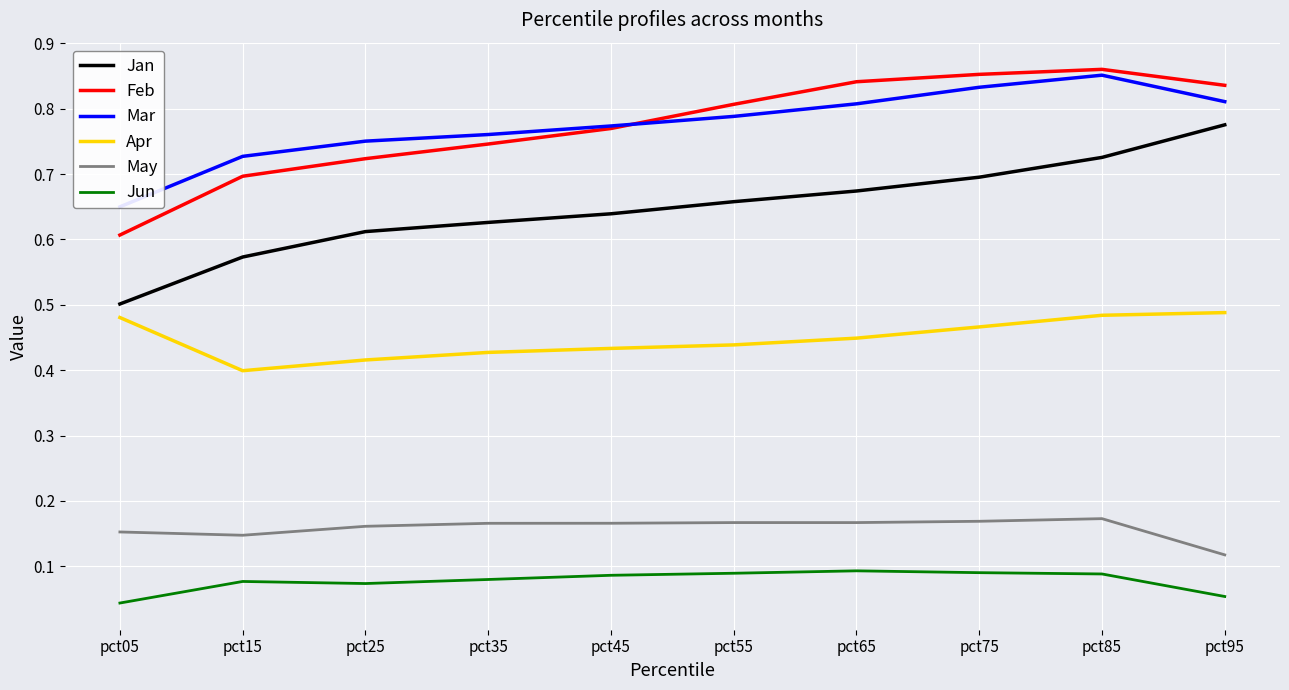

Is this an area chart (filled region under the line)?

No